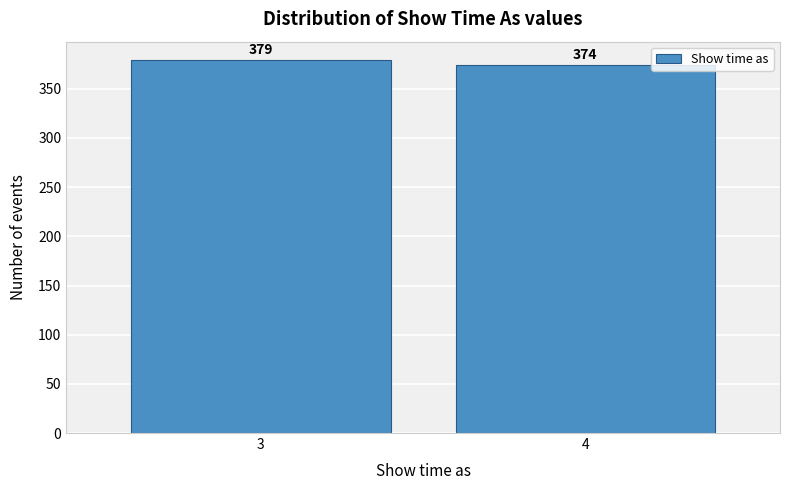

Reading left to right, what are all the values shown in this chart?

3=379	4=374